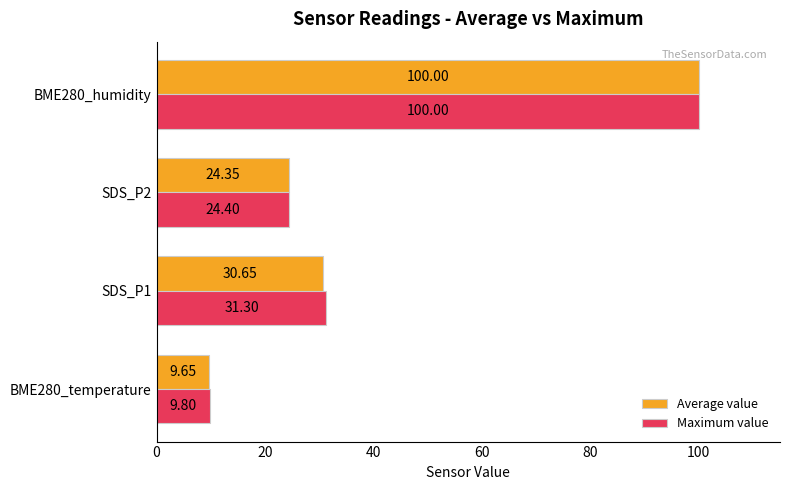

Which series has the largest range (max minus min)?

Average value